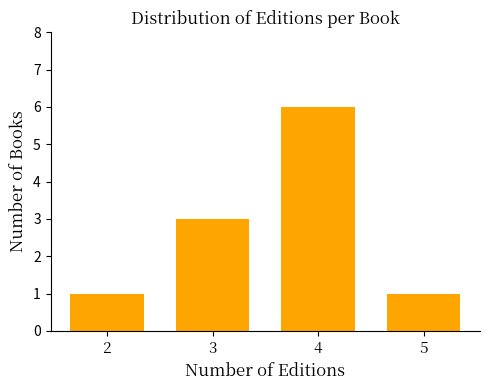

Reading right to left, what are all the values shown in this chart?

5=1	4=6	3=3	2=1